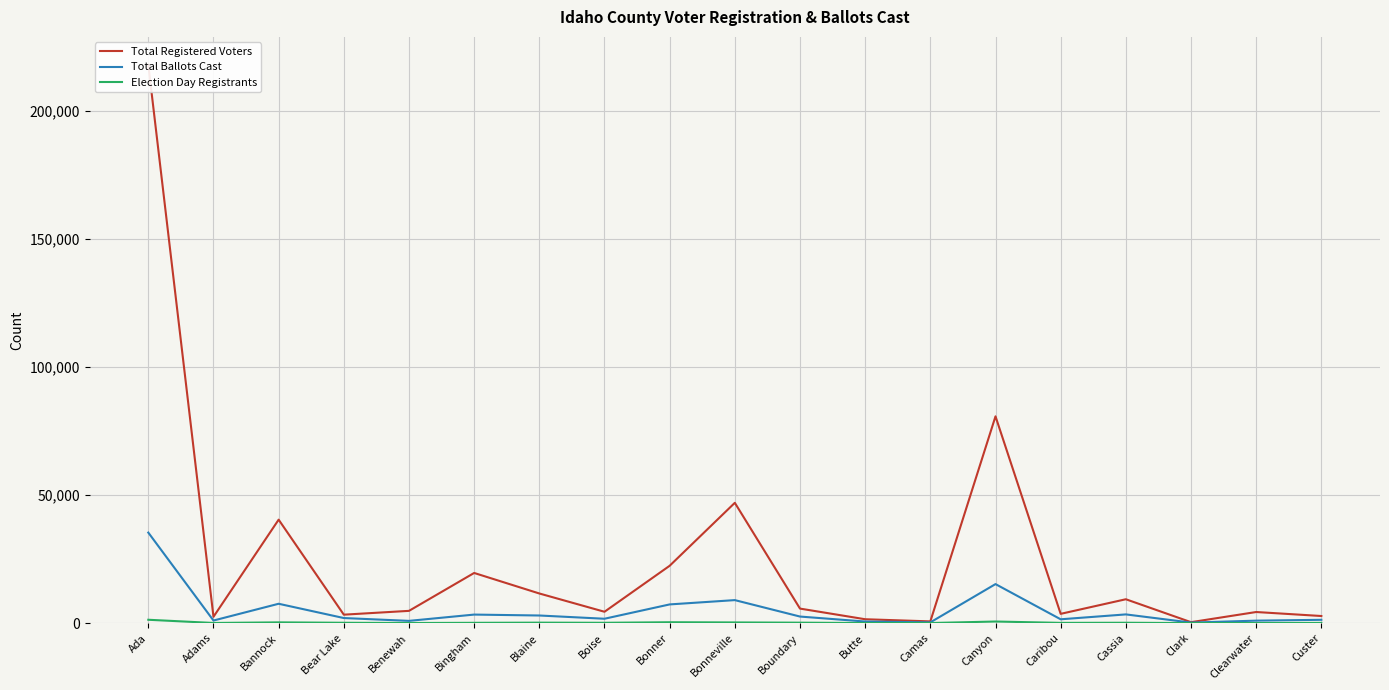

True or false: Total Ballots Cast and Total Registered Voters cross at least once.

False